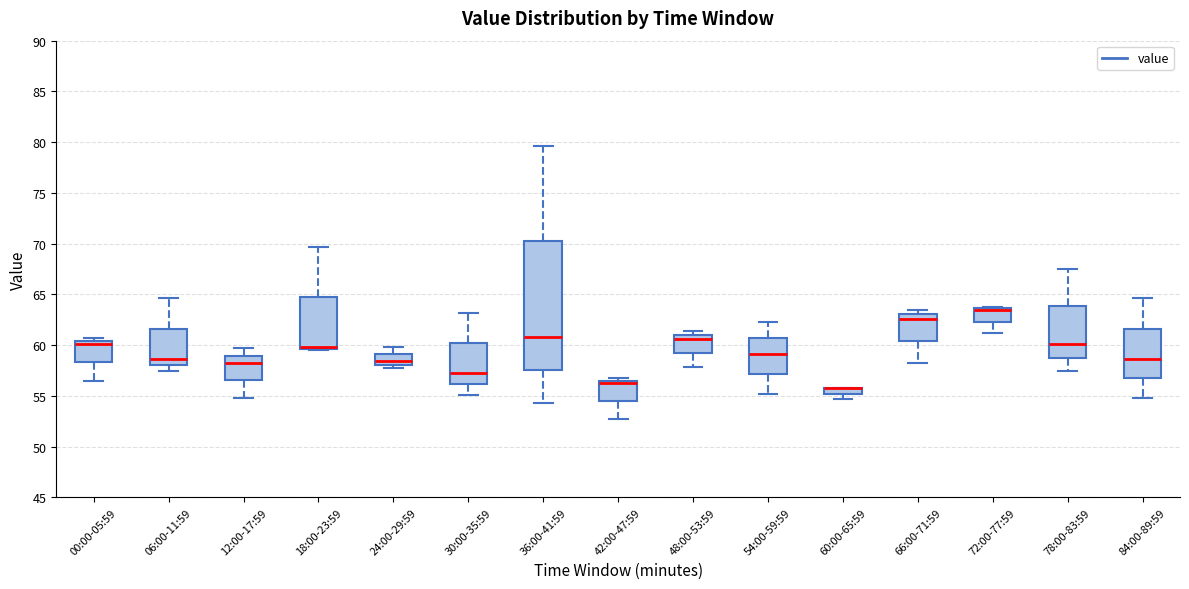

Comparing the boxes themselves (not the whiskers), which one is the tallest?

36:00-41:59